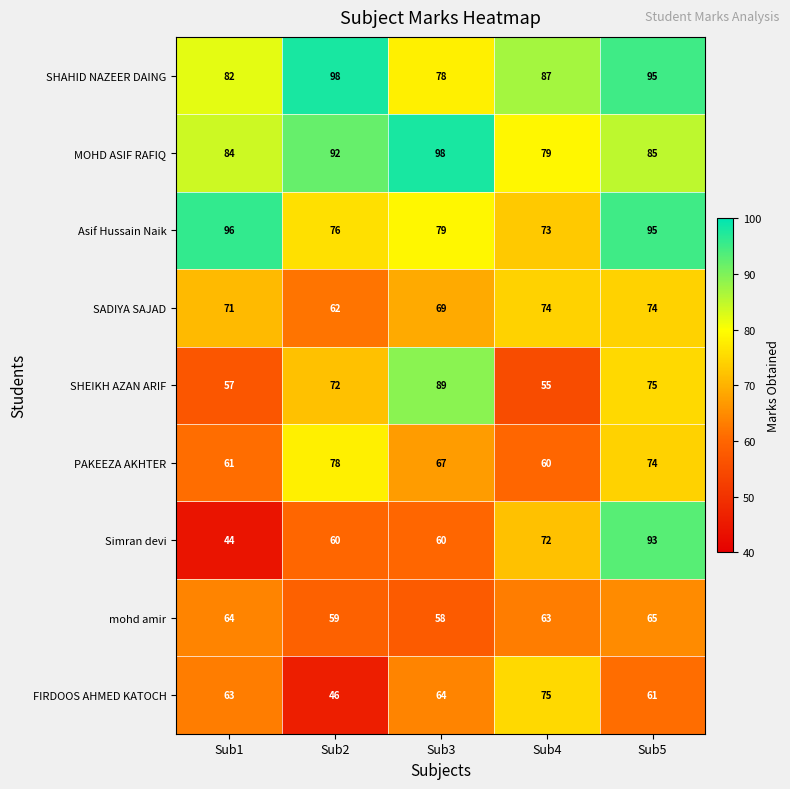

Between Sub2 and Sub4, which series saw the biggest shift?

FIRDOOS AHMED KATOCH